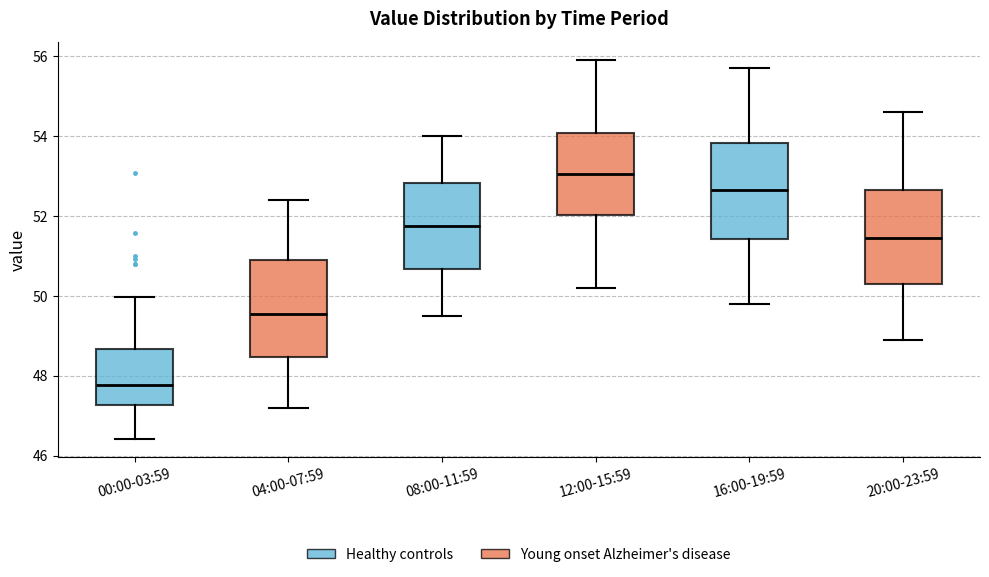

Which box has the highest median line?

12:00-15:59